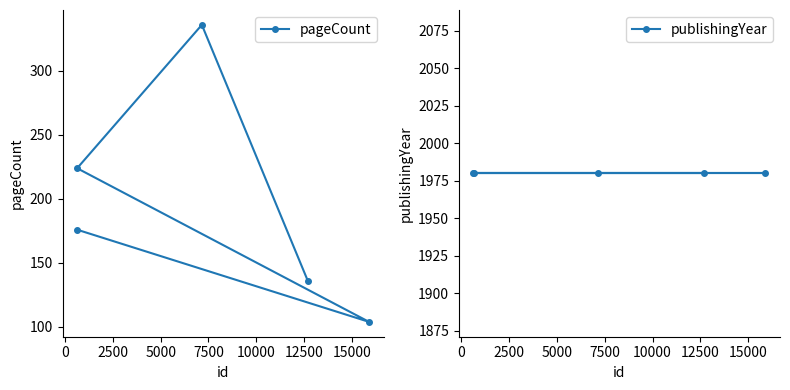

Does the chart display data point markers on the line(s)?

Yes